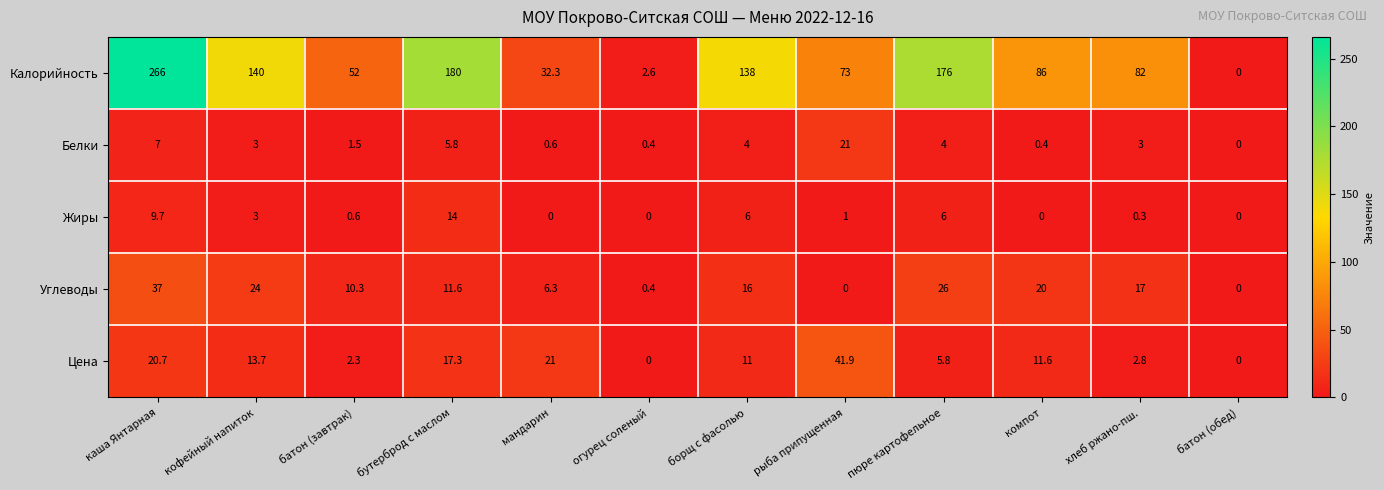

What is the total value across all series at борщ с фасолью?

175.0